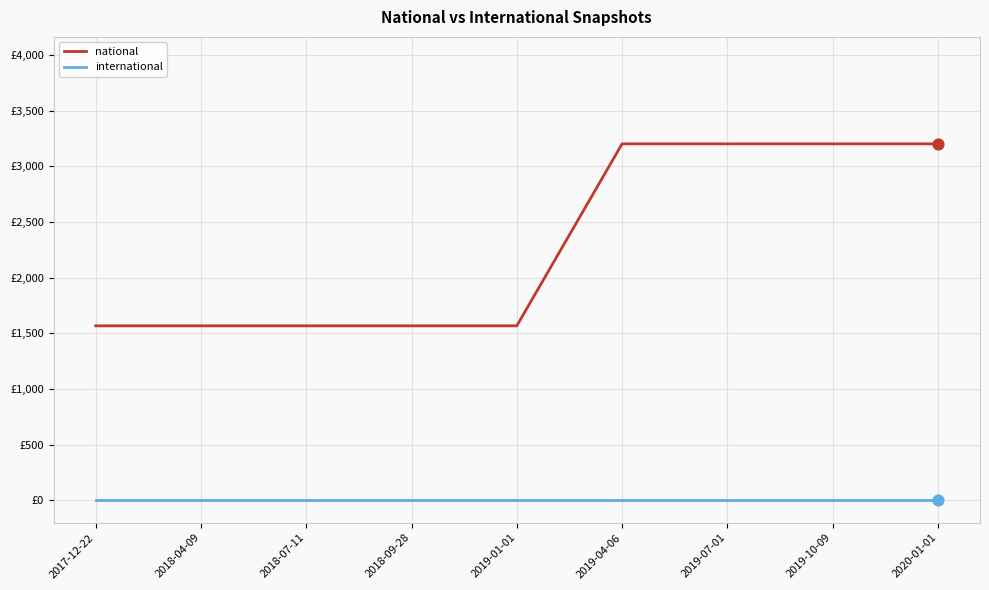

What are all the series names shown in the legend?

national, international